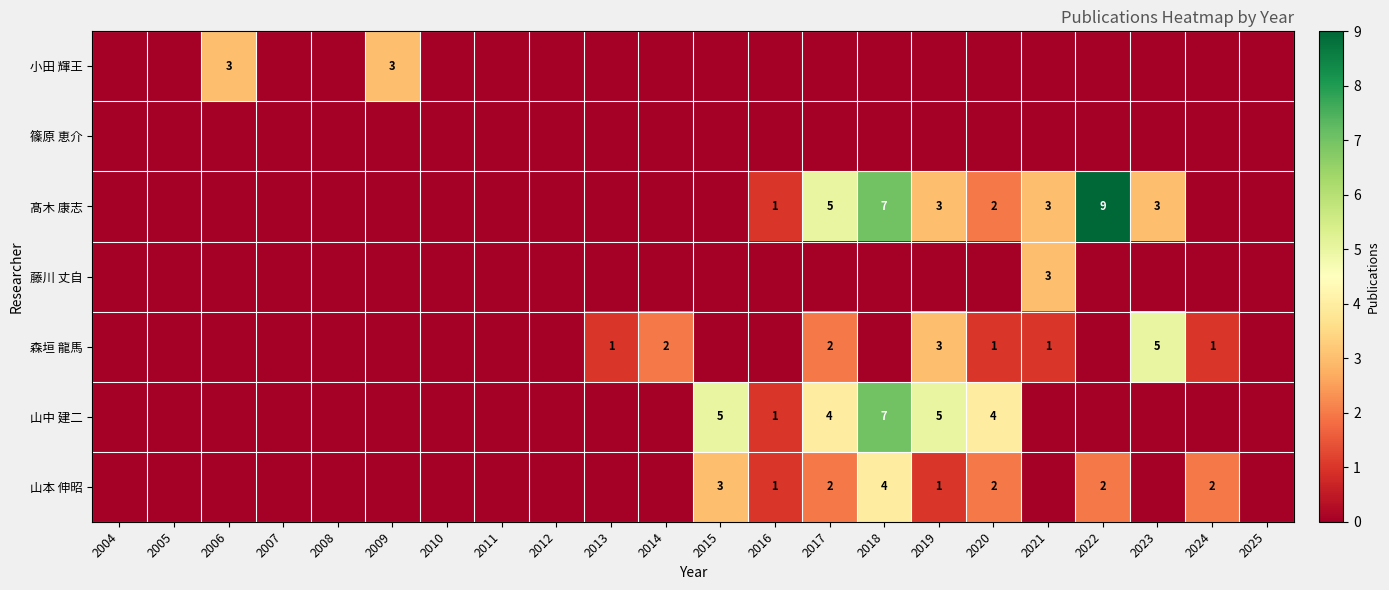

The 山中 建二 series shows 4 at 2020. True or false?

True